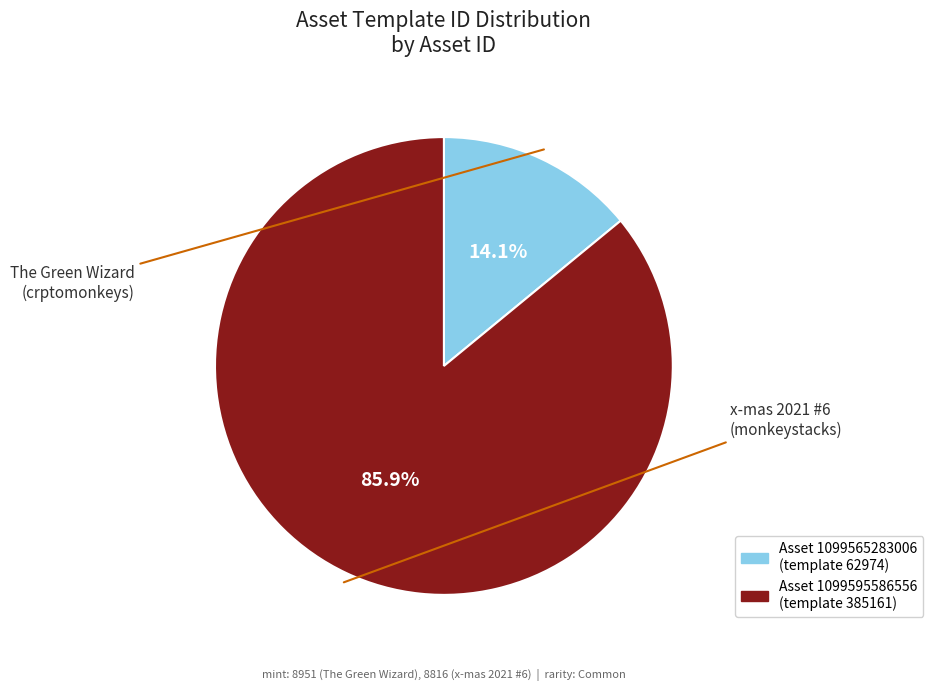

Does any single category account for the majority?

Yes